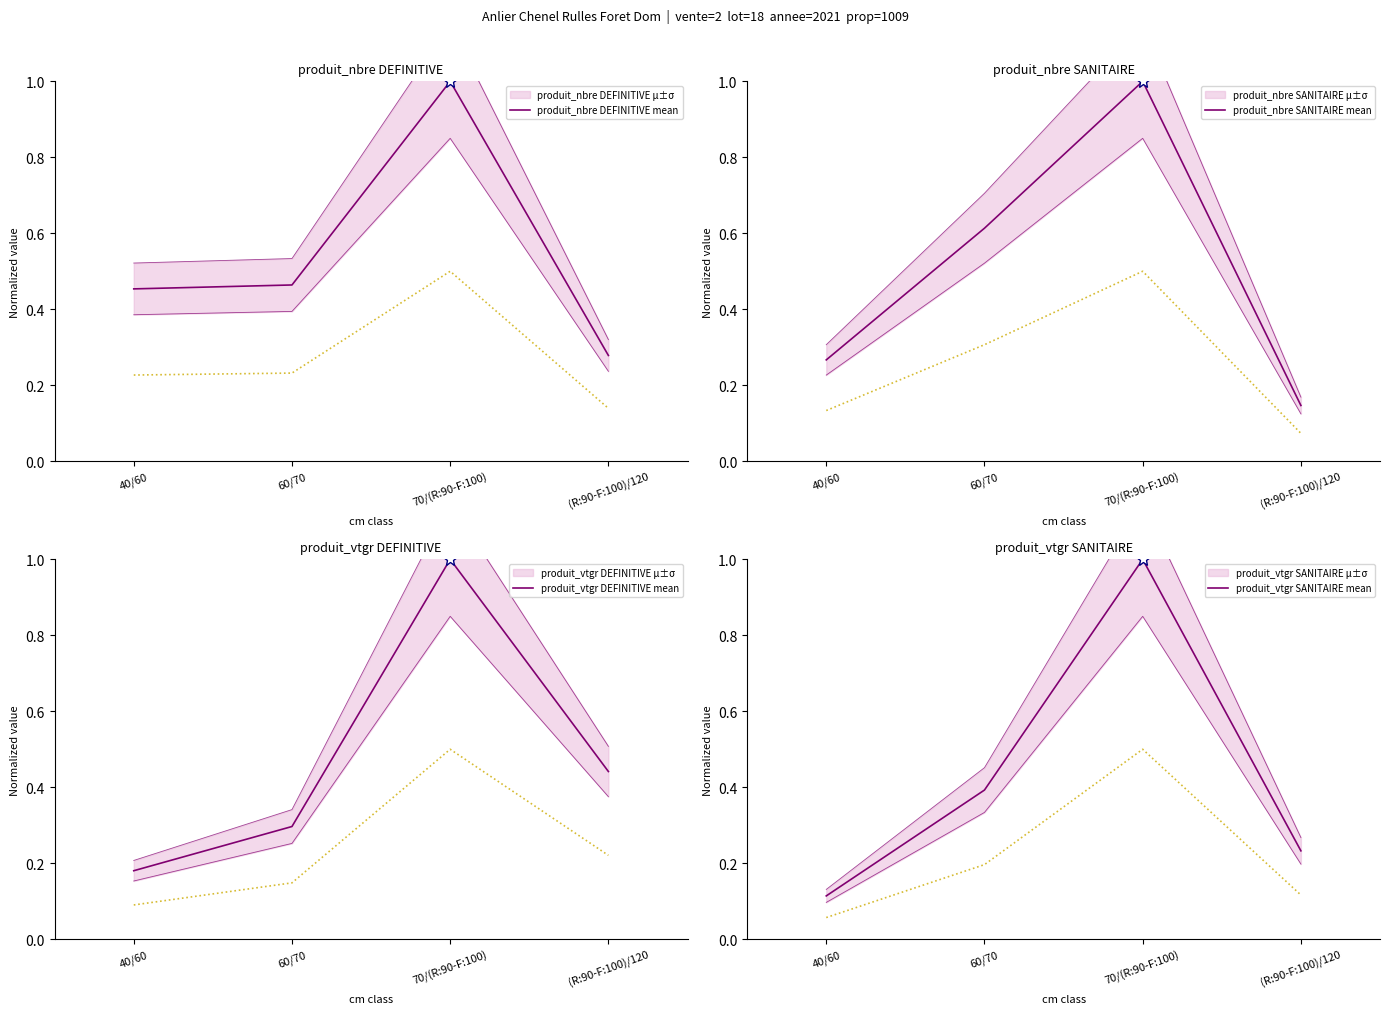

How many produit_nbre SANITAIRE mean values are between 0 and 1?

4